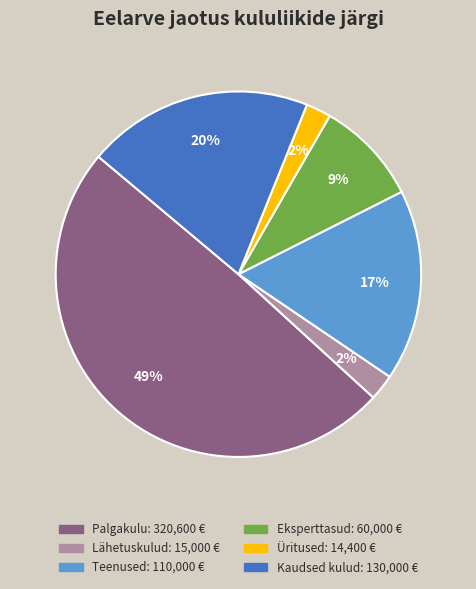

To the nearest percent, what is the difference between the largest and smallest slice percentages?

47%